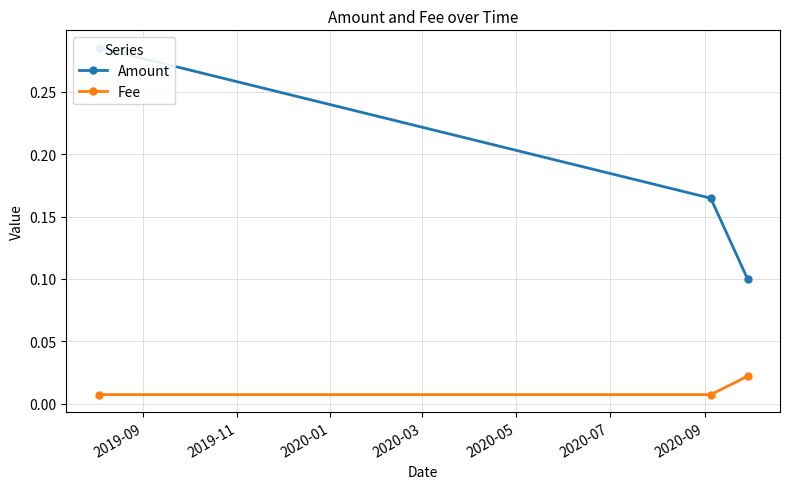

Which series has the largest total across all categories?

Amount